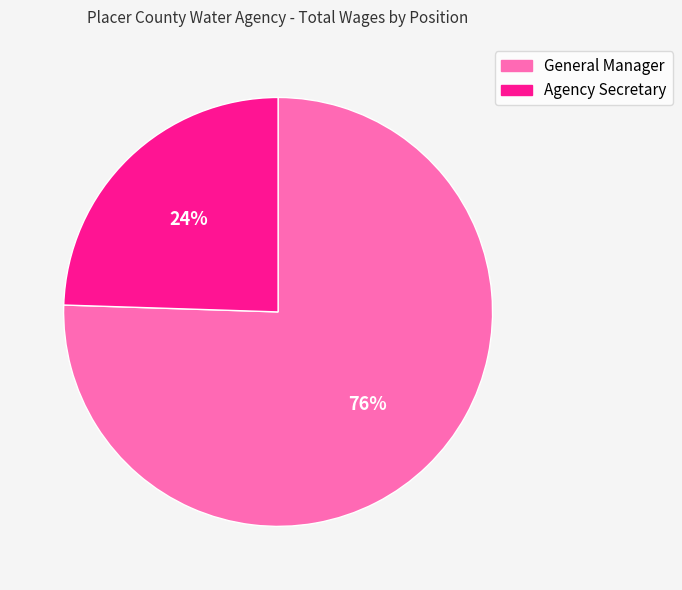

Do General Manager and Agency Secretary together represent more than half of the pie?

Yes